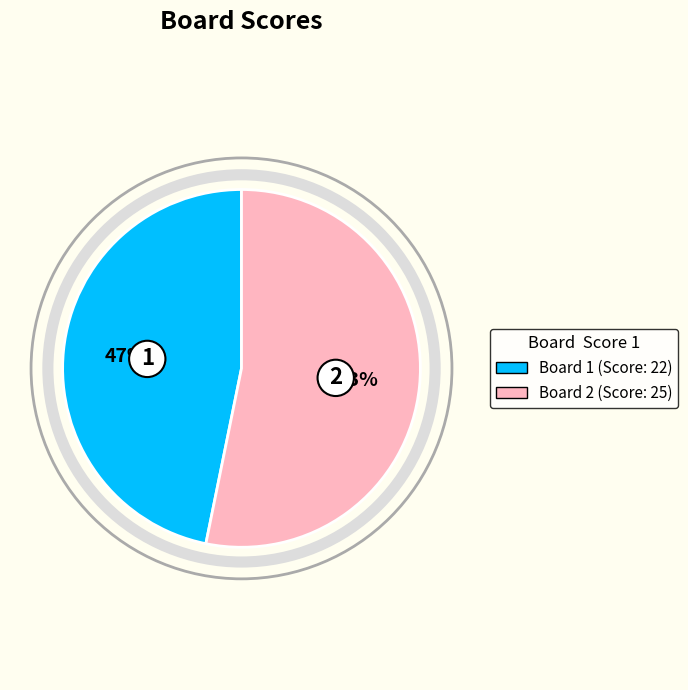

Does any single category account for the majority?

Yes